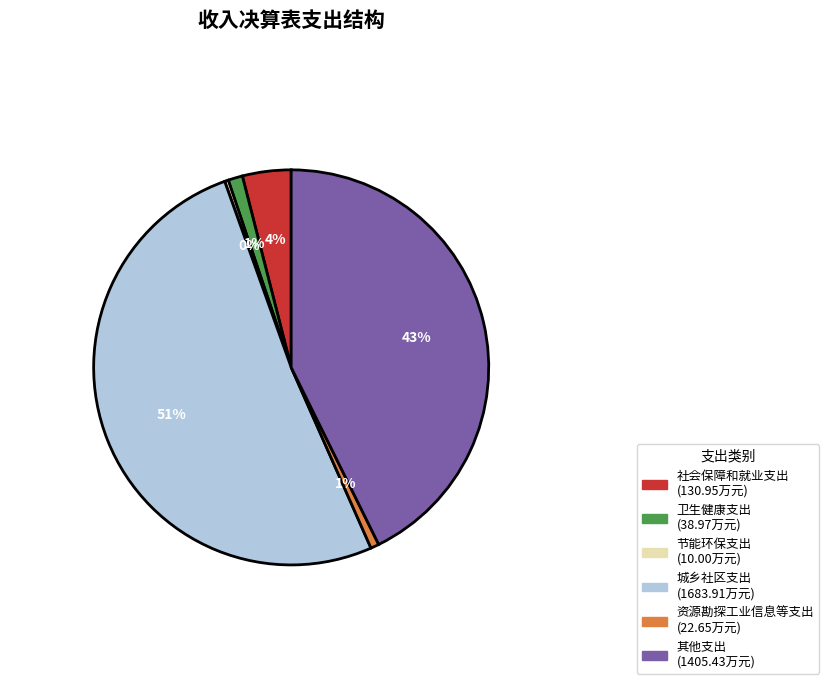

What percentage is the 社会保障和就业支出 slice, to the nearest percent?

4%